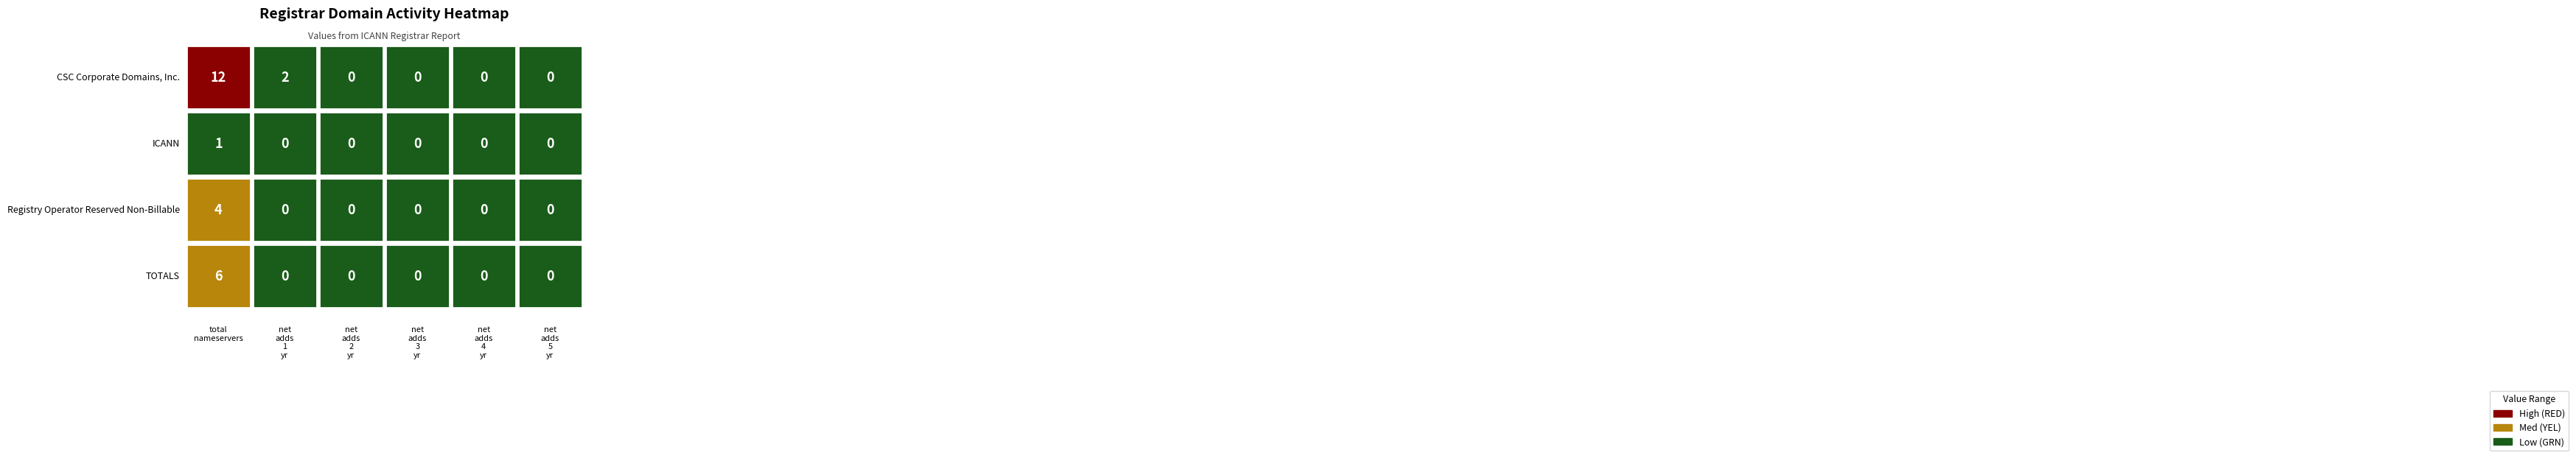

At net-adds-4-yr, list the series in order from smallest to largest.

CSC Corporate Domains, Inc., ICANN, Registry Operator Reserved Non-Billable, TOTALS